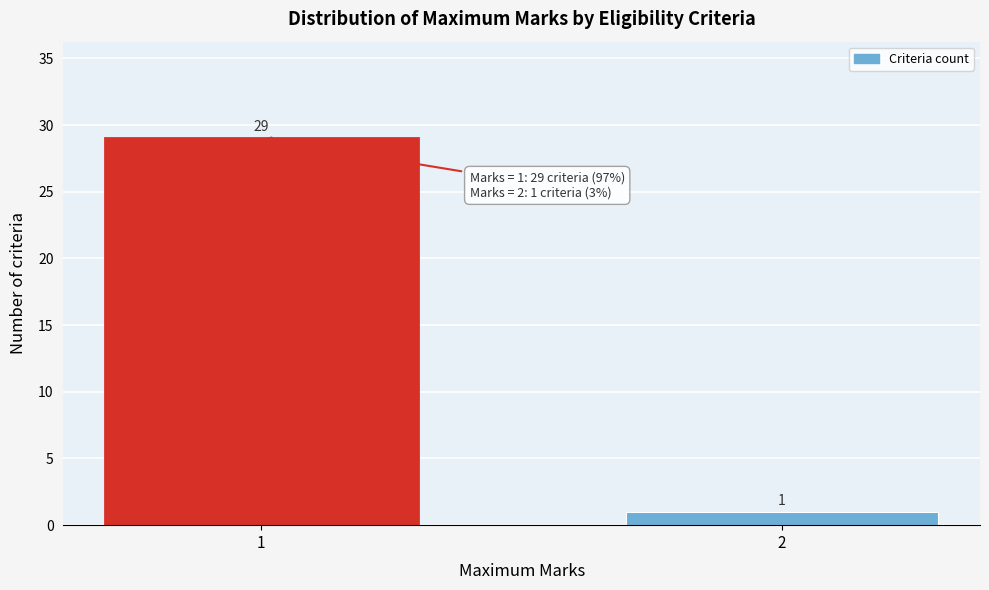

Reading left to right, what are all the values shown in this chart?

1=29	2=1